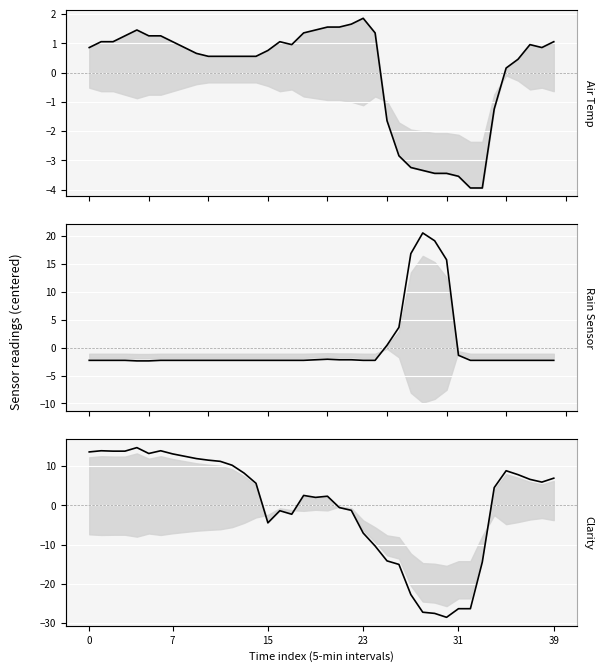

What is the difference between the maximum and minimum values in the Rain Sensor mean series?

22.9